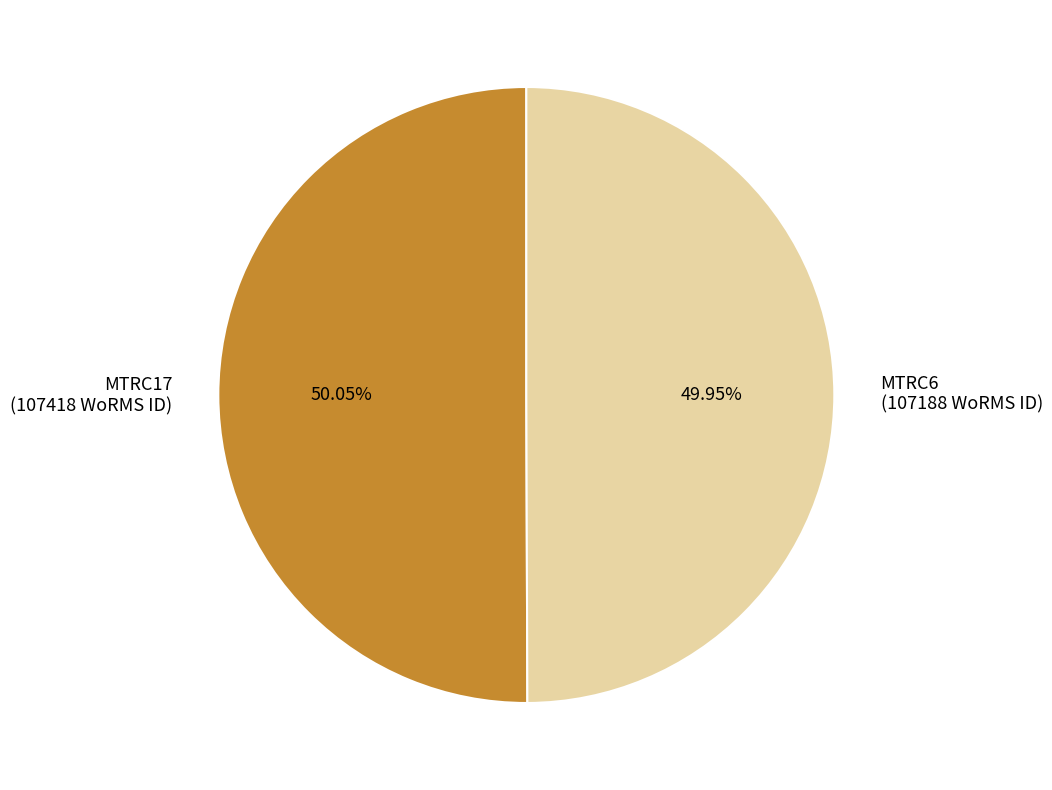

To the nearest percent, what portion does MTRC17 represent?

50%